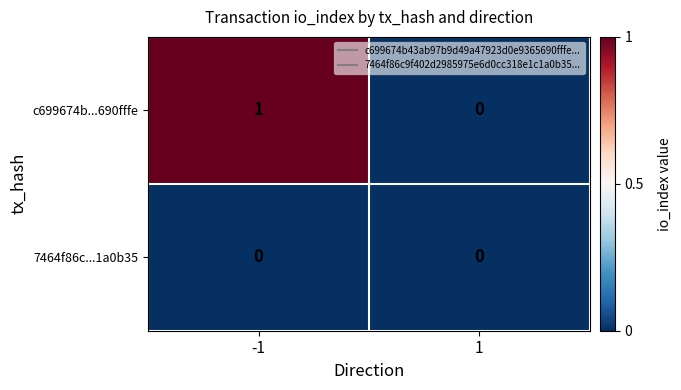

Which series changed the most between -1 and 1?

c699674b...690fffe